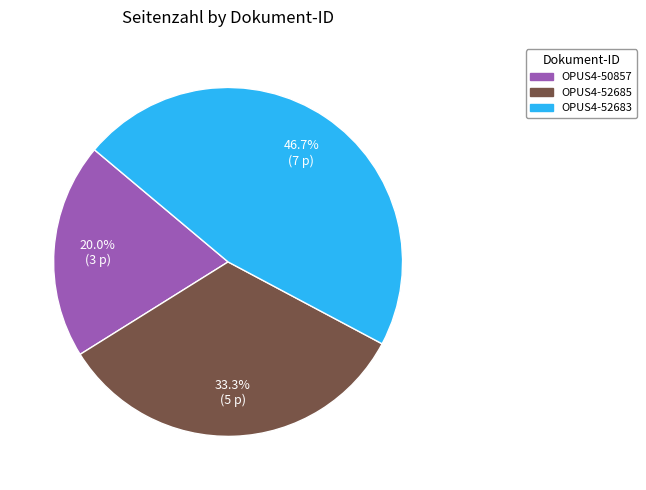

True or false: OPUS4-52683 accounts for 47% of the total.

True